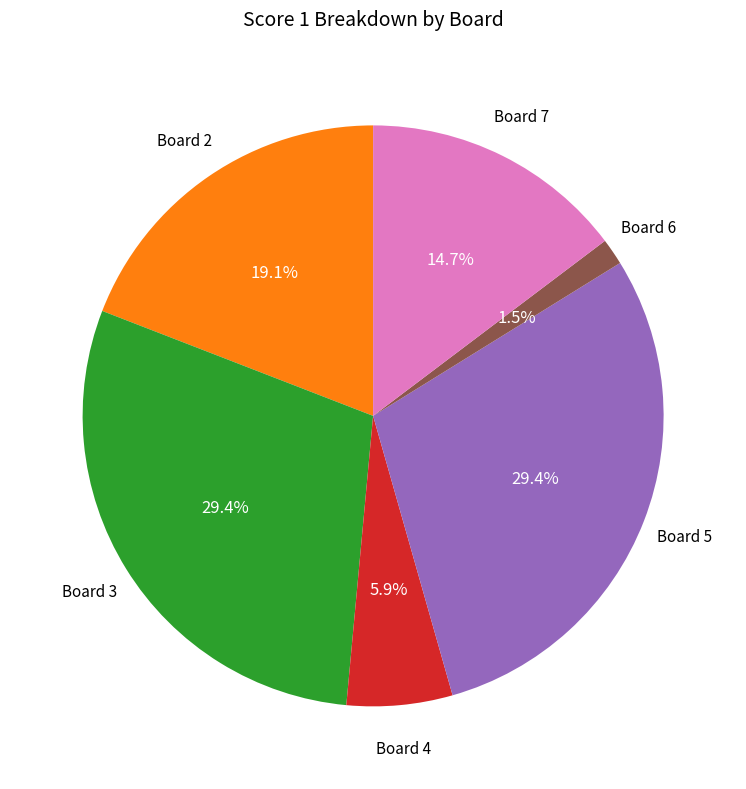

Is there a majority slice in this chart?

No